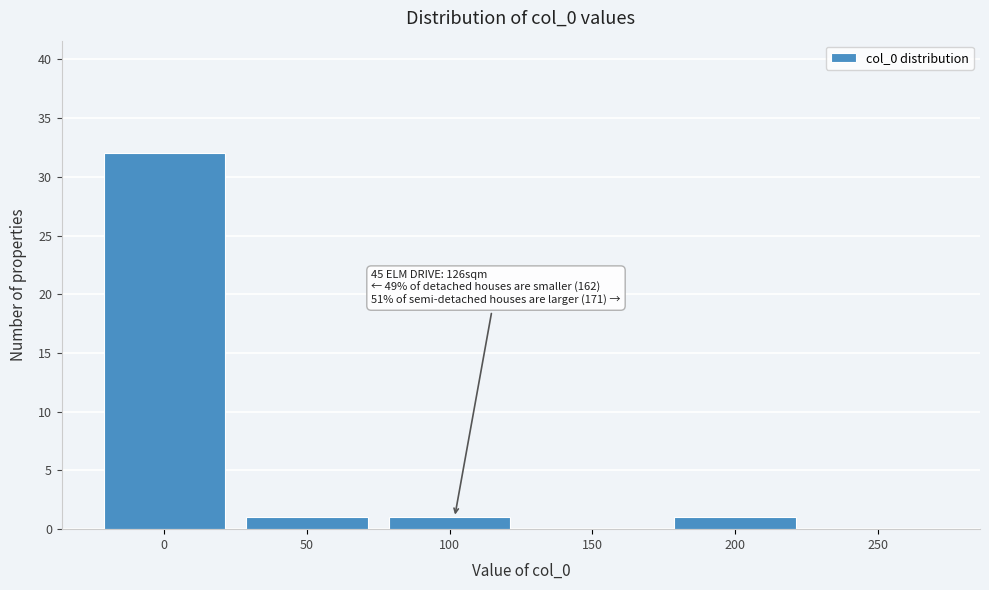

Reading right to left, list all the values displayed in this chart.

250=0	200=1	150=0	100=1	50=1	0=32